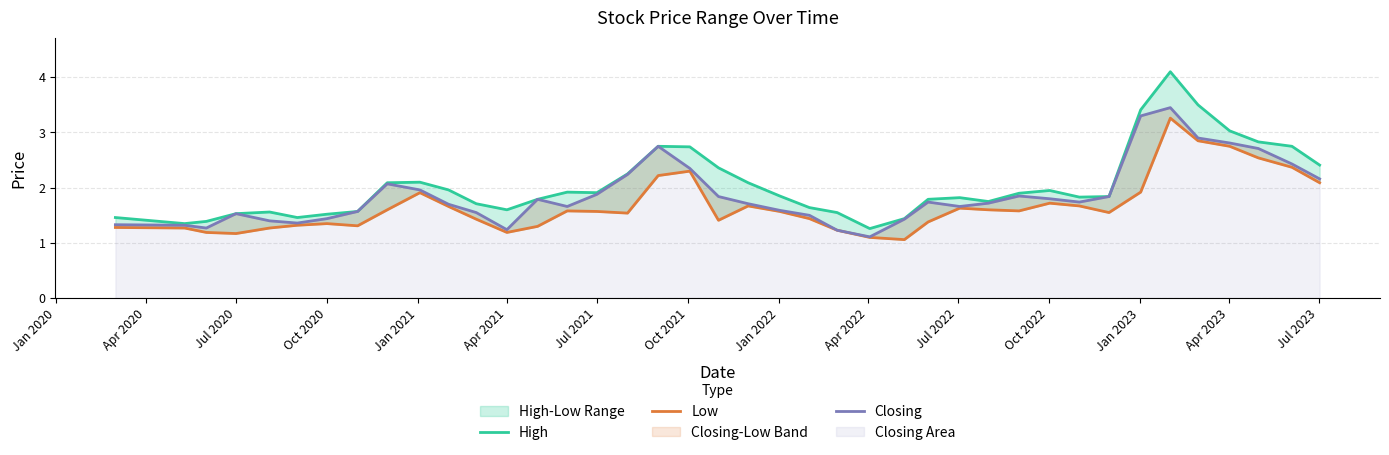

List the series in order of their overall mean, highest first.

High, Closing, Low